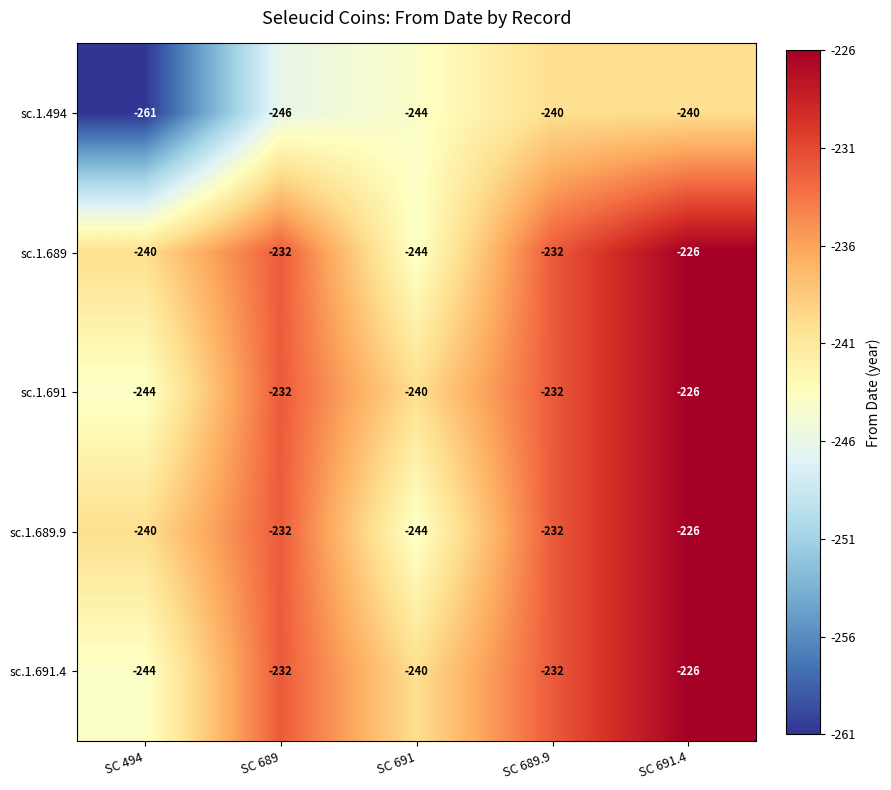

What is the approximate value of sc.1.689 at SC 494, to the nearest 10?

-240